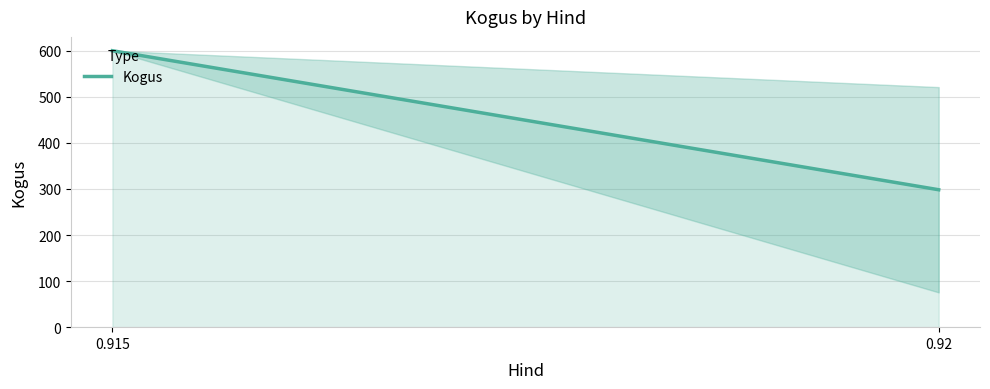

What is the average value?

449.1